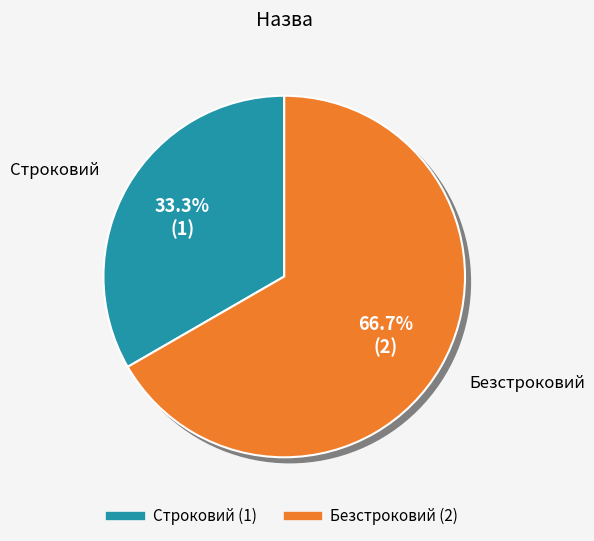

Between Строковий and Безстроковий, which is larger?

Безстроковий